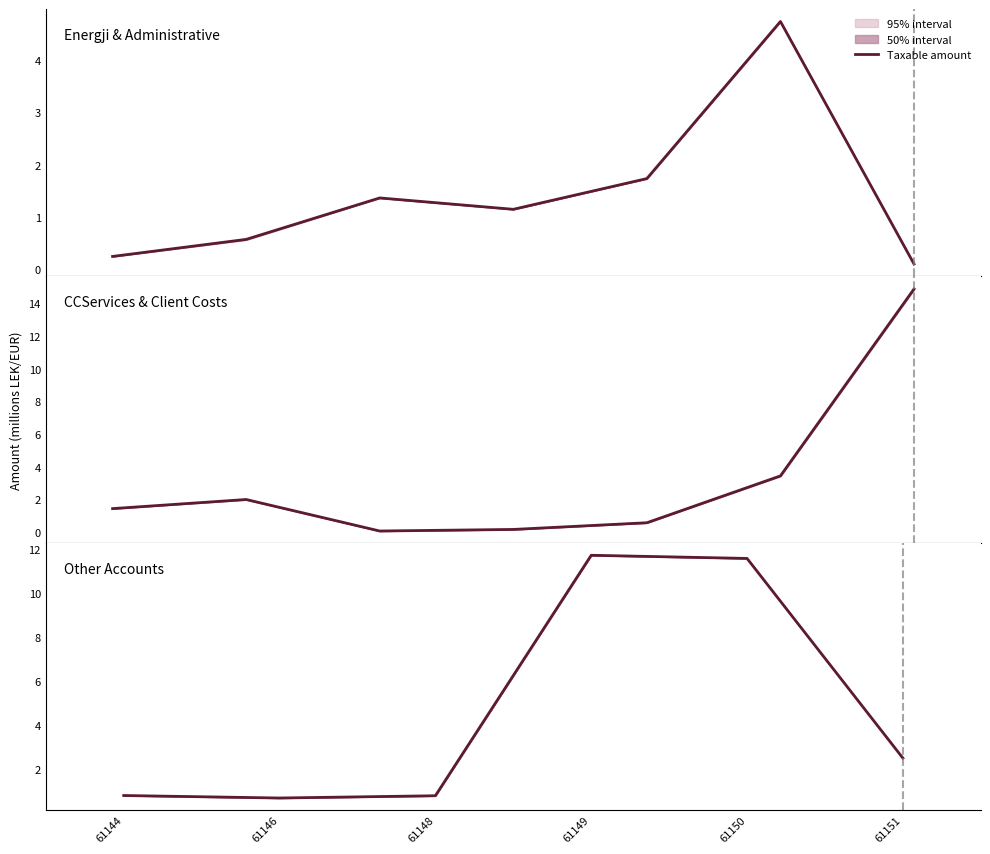

What is the difference between the second highest and second lowest values?

10.8